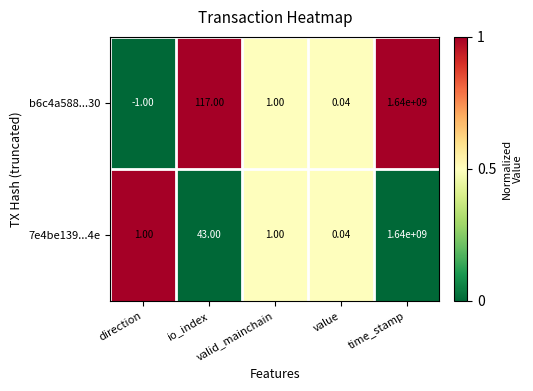

Rank the series by their average value, from lowest to highest.

7e4be139...4e, b6c4a588...30